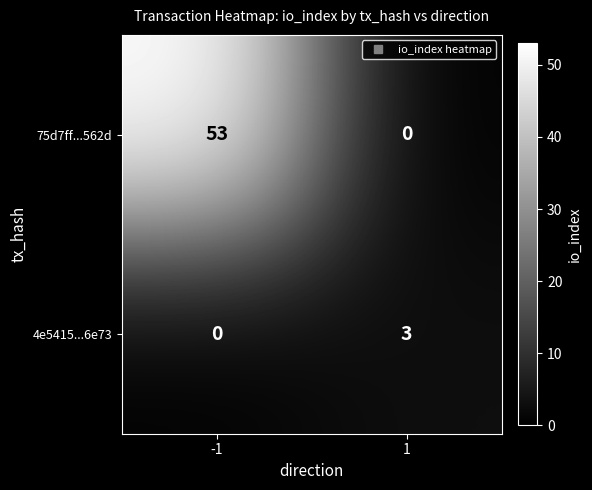

Between -1 and 1, which series saw the biggest shift?

75d7ff...562d